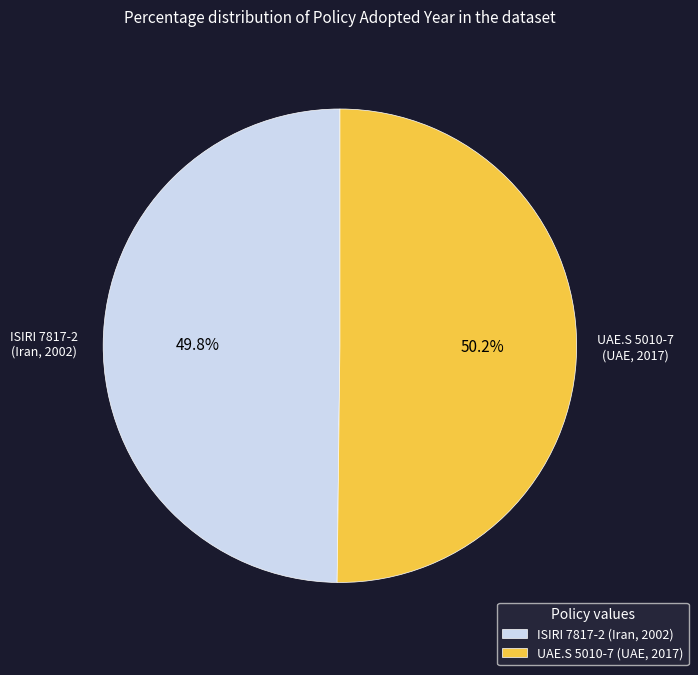

Count the number of slices in the pie.

2